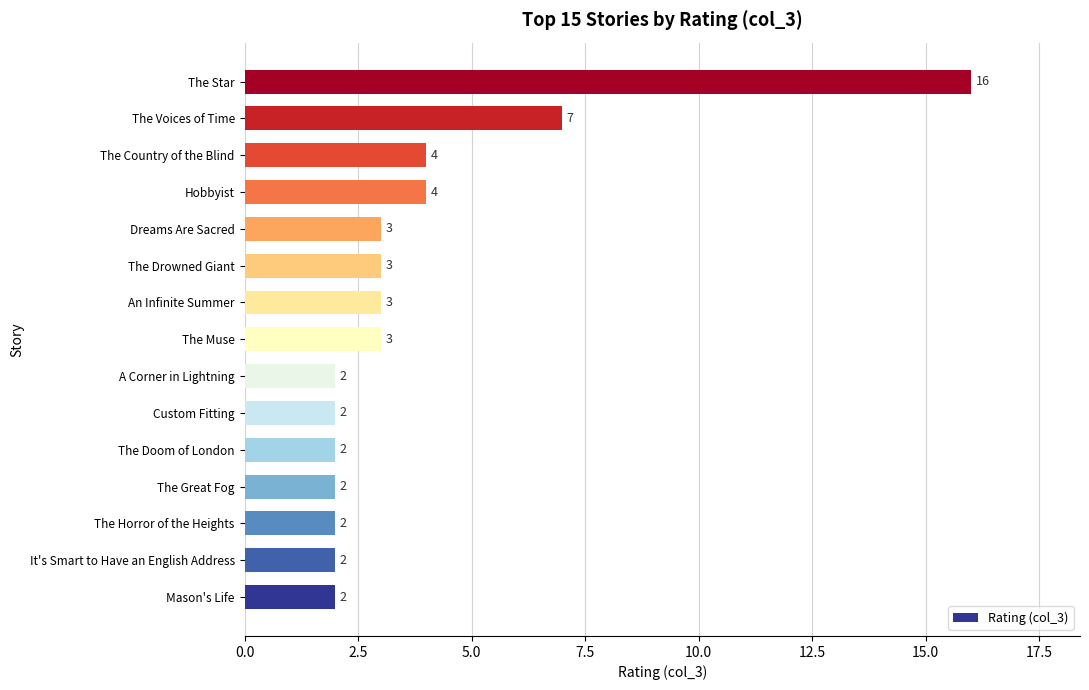

What is the change in value from A Corner in Lightning to Dreams Are Sacred?

+1